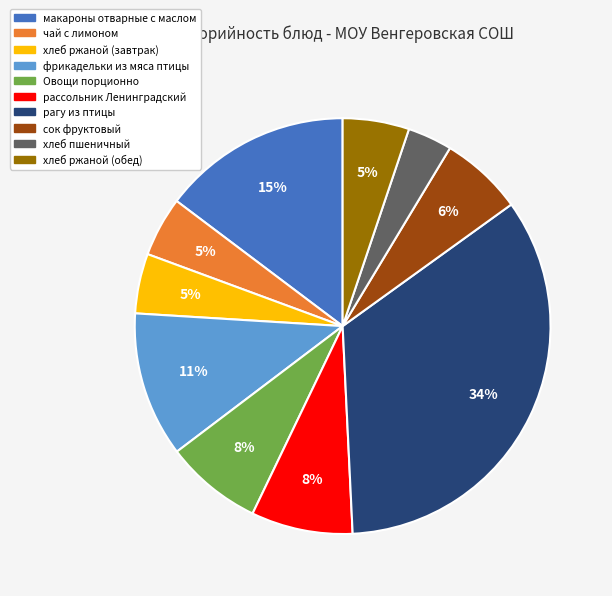

What percentage is the хлеб ржаной (обед) slice, to the nearest percent?

5%